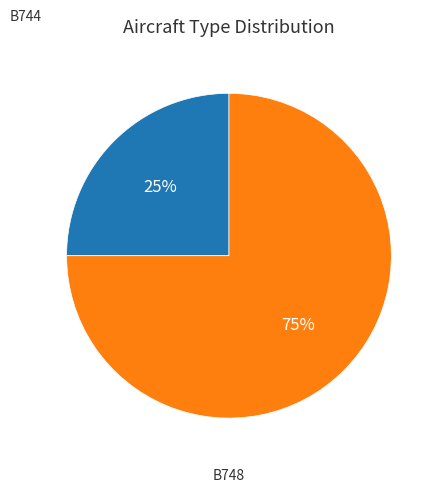

Is there a majority slice in this chart?

Yes